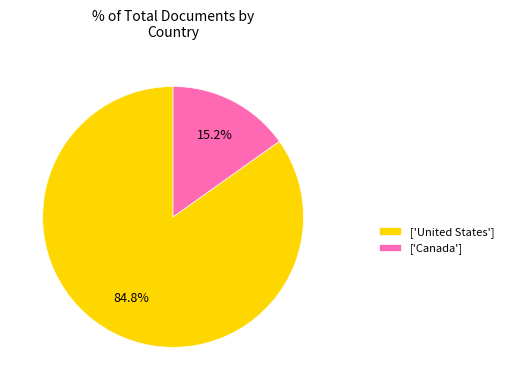

To the nearest percent, what is the average slice percentage?

50%